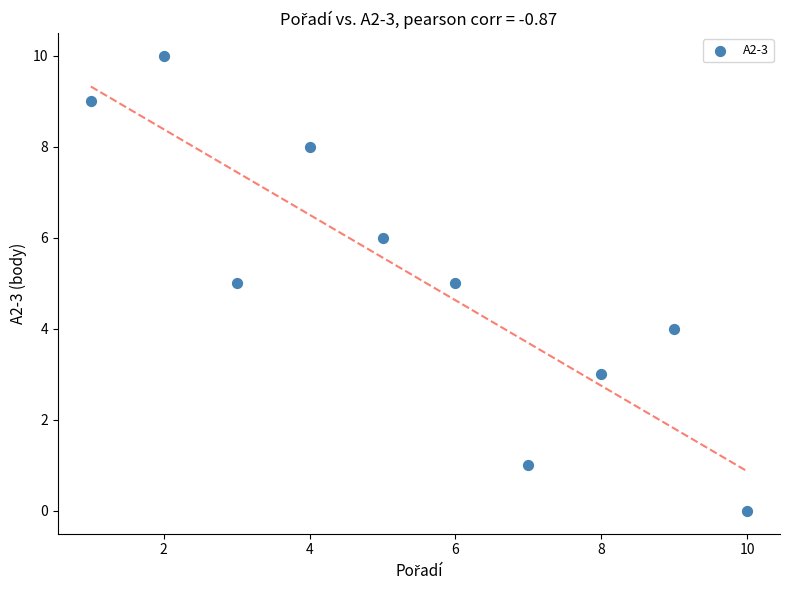

What is the average X value?

6